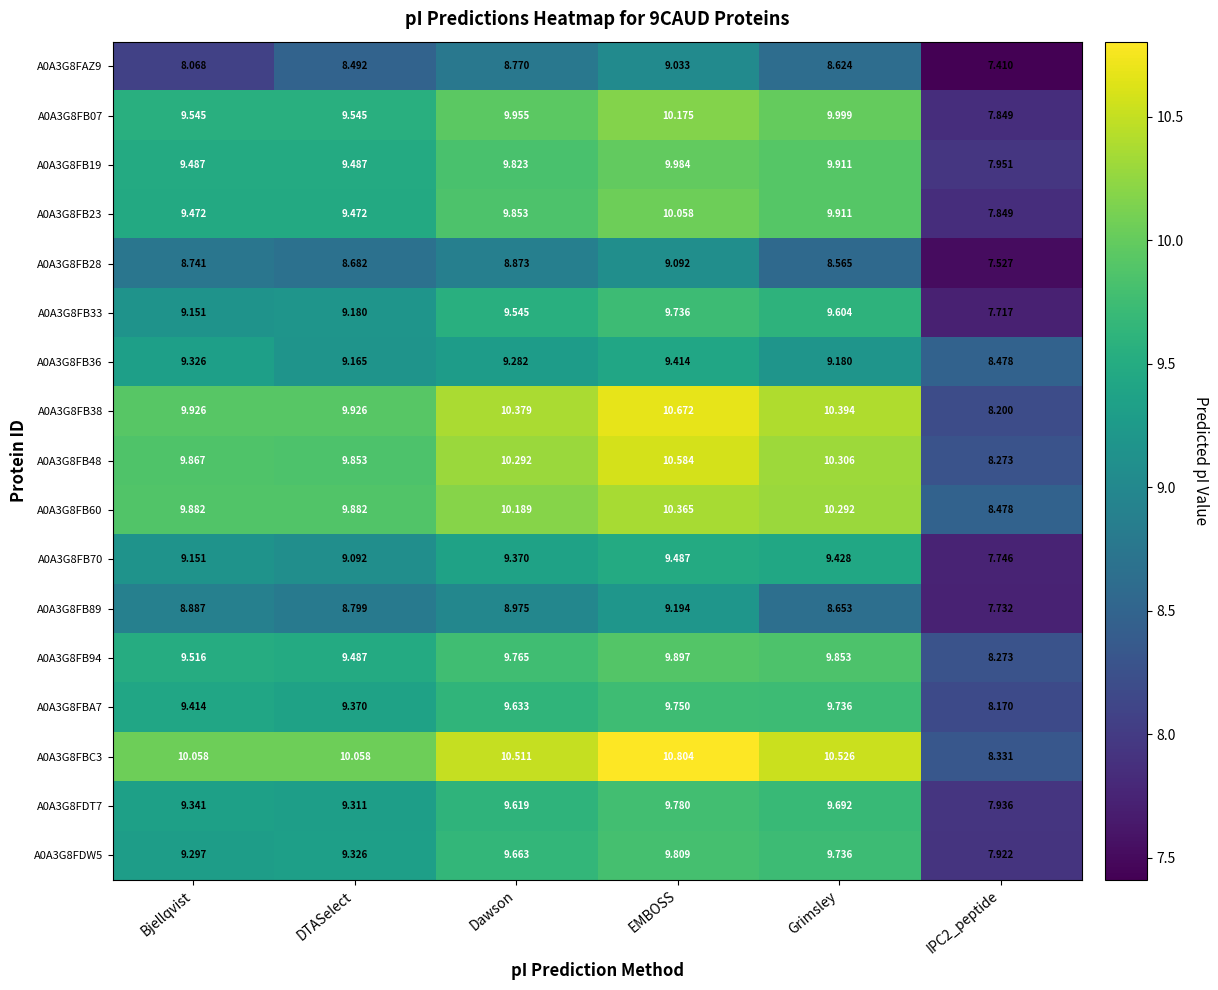

At which category is the sum across all series the highest?

EMBOSS